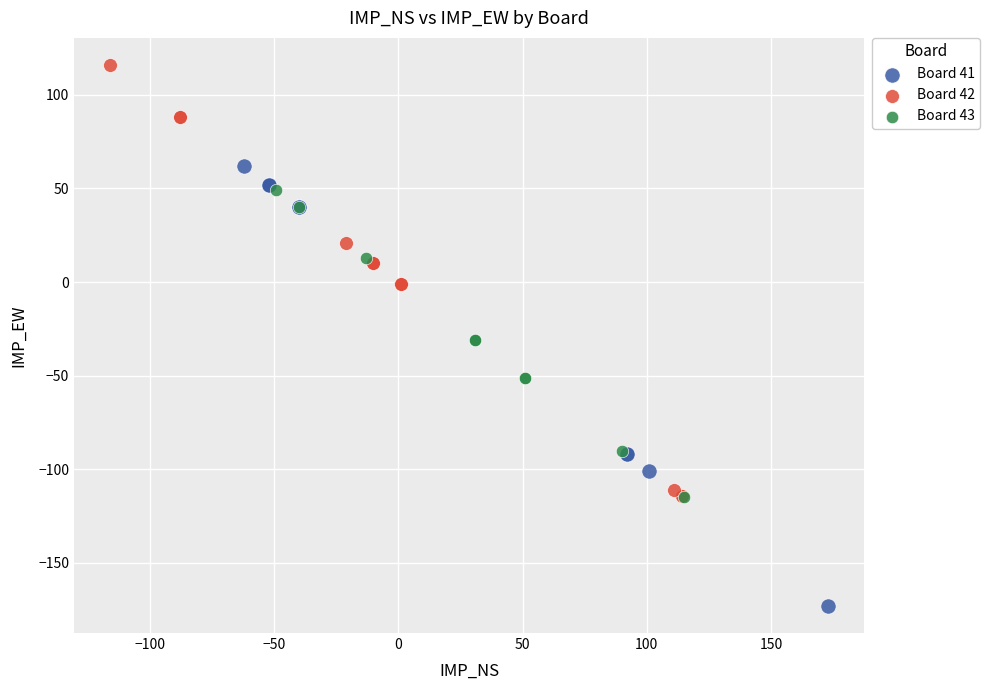

What are all the series names shown in the legend?

Board 41, Board 42, Board 43